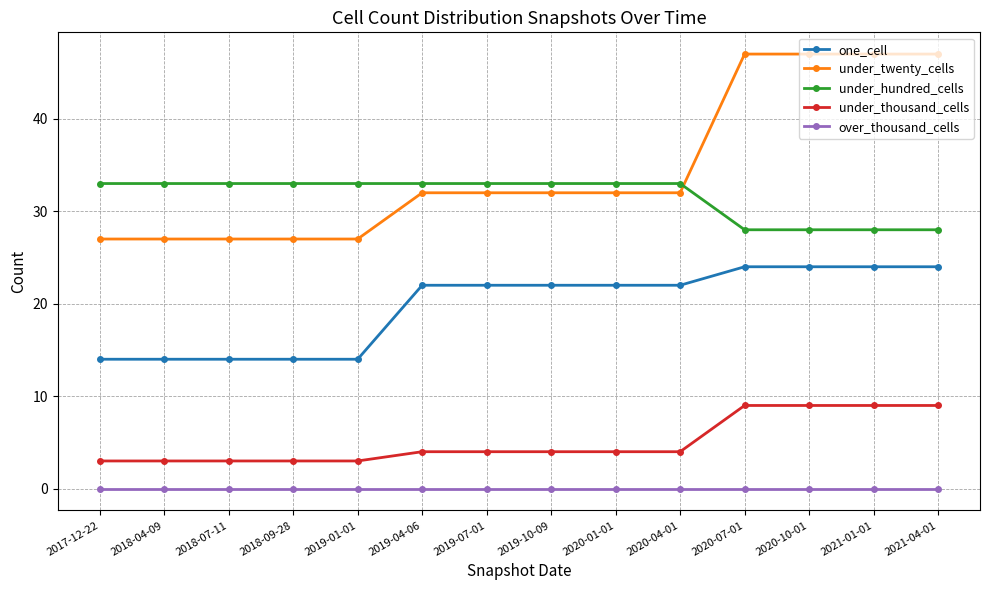

What is the label of the 6th point from the right?

2020-01-01